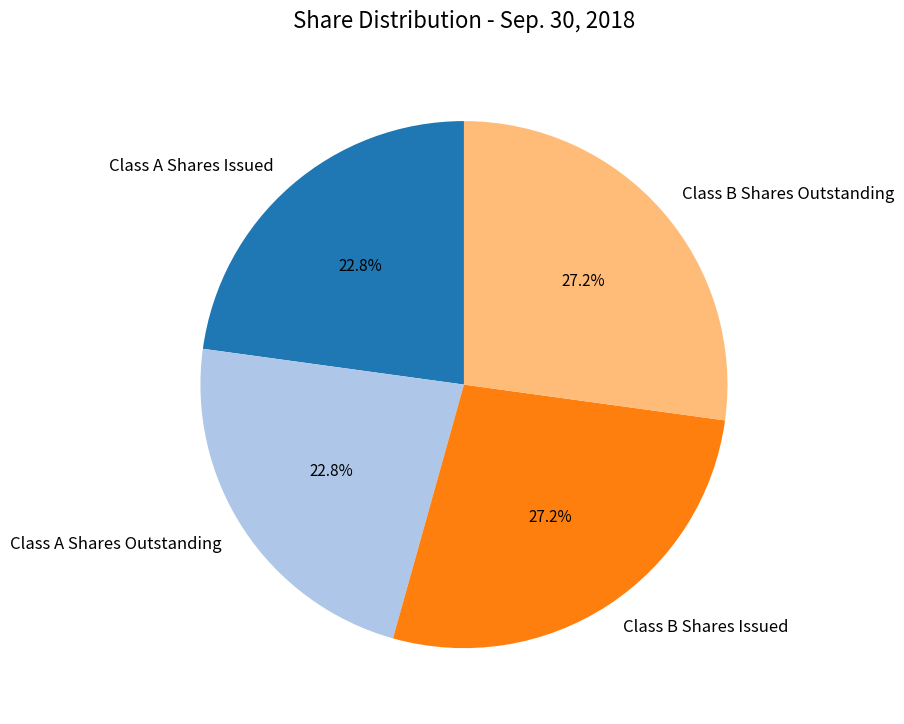

What percentage is NOT represented by Class B Shares Outstanding?

72.8%